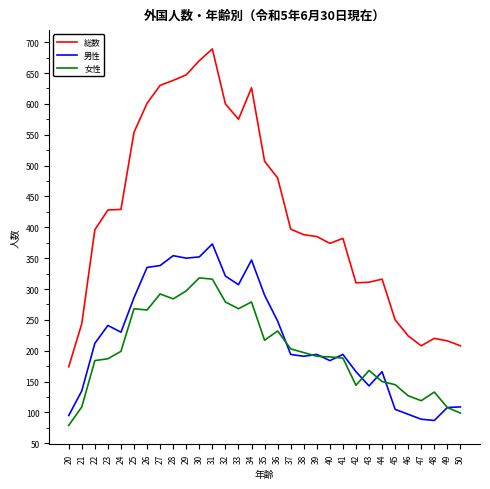

What is the maximum value shown in the chart?

689